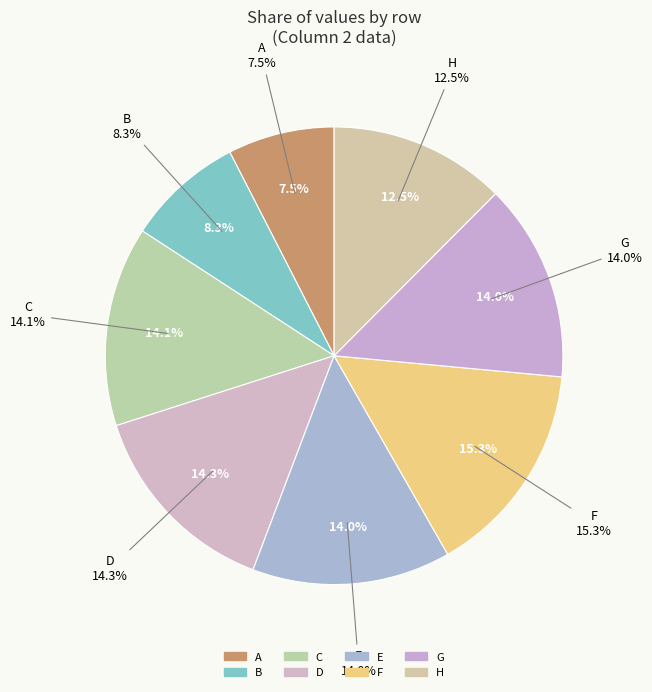

To the nearest percent, what is the difference between the largest and smallest slice percentages?

8%